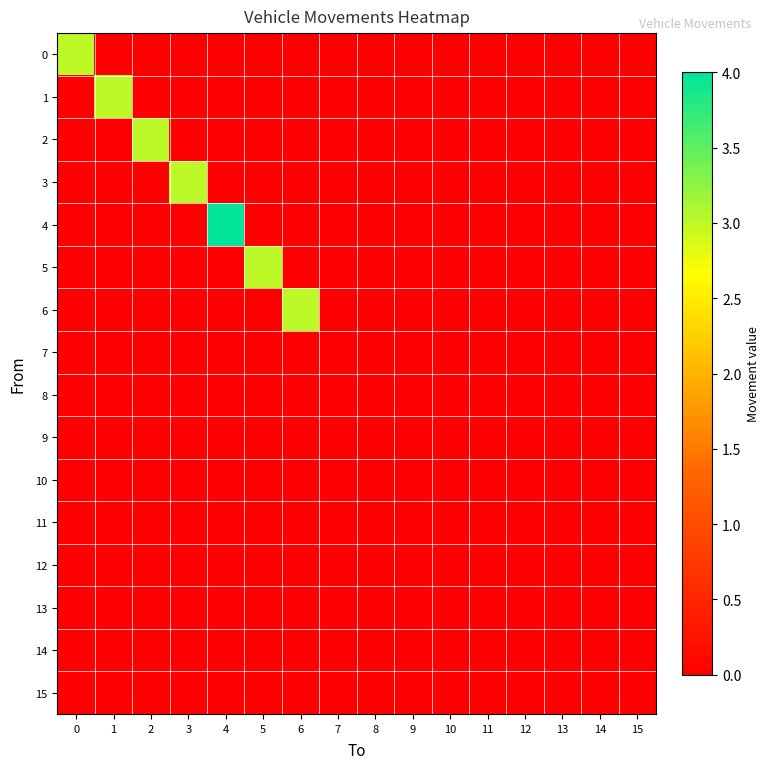

Reading right to left, list all the values displayed in this chart.

0: 15=0	14=0	13=0	12=0	11=0	10=0	9=0	8=0	7=0	6=0	5=0	4=0	3=0	2=0	1=0	0=3
1: 15=0	14=0	13=0	12=0	11=0	10=0	9=0	8=0	7=0	6=0	5=0	4=0	3=0	2=0	1=3	0=0
2: 15=0	14=0	13=0	12=0	11=0	10=0	9=0	8=0	7=0	6=0	5=0	4=0	3=0	2=3	1=0	0=0
3: 15=0	14=0	13=0	12=0	11=0	10=0	9=0	8=0	7=0	6=0	5=0	4=0	3=3	2=0	1=0	0=0
4: 15=0	14=0	13=0	12=0	11=0	10=0	9=0	8=0	7=0	6=0	5=0	4=4	3=0	2=0	1=0	0=0
5: 15=0	14=0	13=0	12=0	11=0	10=0	9=0	8=0	7=0	6=0	5=3	4=0	3=0	2=0	1=0	0=0
6: 15=0	14=0	13=0	12=0	11=0	10=0	9=0	8=0	7=0	6=3	5=0	4=0	3=0	2=0	1=0	0=0
7: 15=0	14=0	13=0	12=0	11=0	10=0	9=0	8=0	7=0	6=0	5=0	4=0	3=0	2=0	1=0	0=0
8: 15=0	14=0	13=0	12=0	11=0	10=0	9=0	8=0	7=0	6=0	5=0	4=0	3=0	2=0	1=0	0=0
9: 15=0	14=0	13=0	12=0	11=0	10=0	9=0	8=0	7=0	6=0	5=0	4=0	3=0	2=0	1=0	0=0
10: 15=0	14=0	13=0	12=0	11=0	10=0	9=0	8=0	7=0	6=0	5=0	4=0	3=0	2=0	1=0	0=0
11: 15=0	14=0	13=0	12=0	11=0	10=0	9=0	8=0	7=0	6=0	5=0	4=0	3=0	2=0	1=0	0=0
12: 15=0	14=0	13=0	12=0	11=0	10=0	9=0	8=0	7=0	6=0	5=0	4=0	3=0	2=0	1=0	0=0
13: 15=0	14=0	13=0	12=0	11=0	10=0	9=0	8=0	7=0	6=0	5=0	4=0	3=0	2=0	1=0	0=0
14: 15=0	14=0	13=0	12=0	11=0	10=0	9=0	8=0	7=0	6=0	5=0	4=0	3=0	2=0	1=0	0=0
15: 15=0	14=0	13=0	12=0	11=0	10=0	9=0	8=0	7=0	6=0	5=0	4=0	3=0	2=0	1=0	0=0